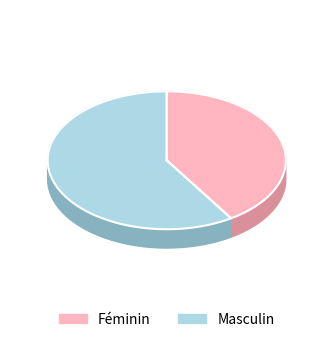

What percentage is the Masculin slice, to the nearest percent?

59%